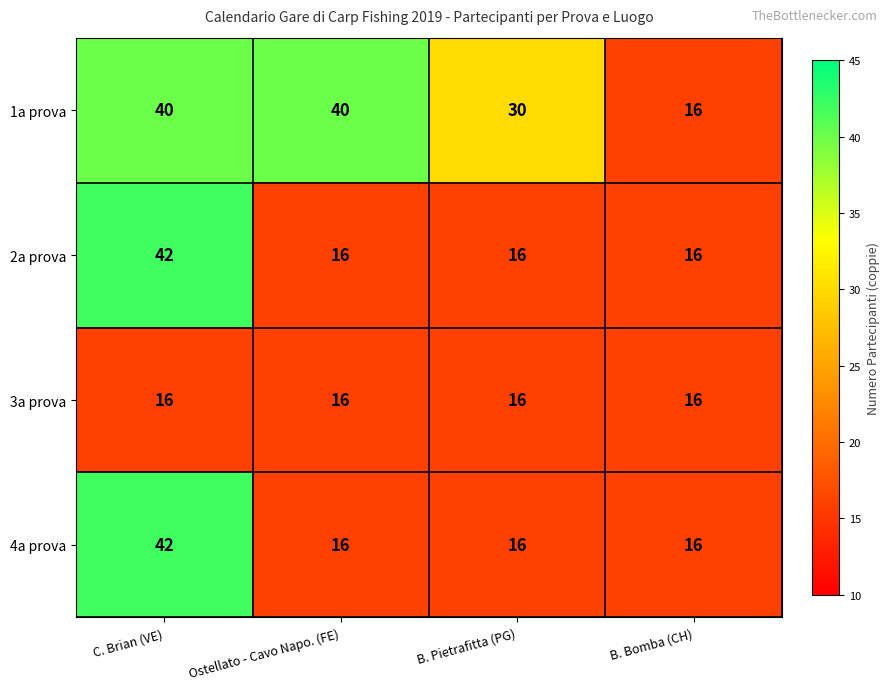

How many series are shown in this chart?

4